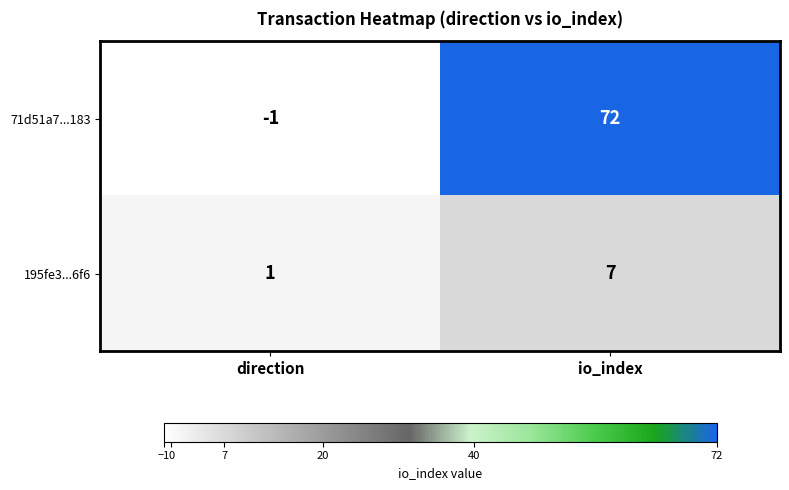

At io_index, list the series in order from smallest to largest.

195fe3...6f6, 71d51a7...183